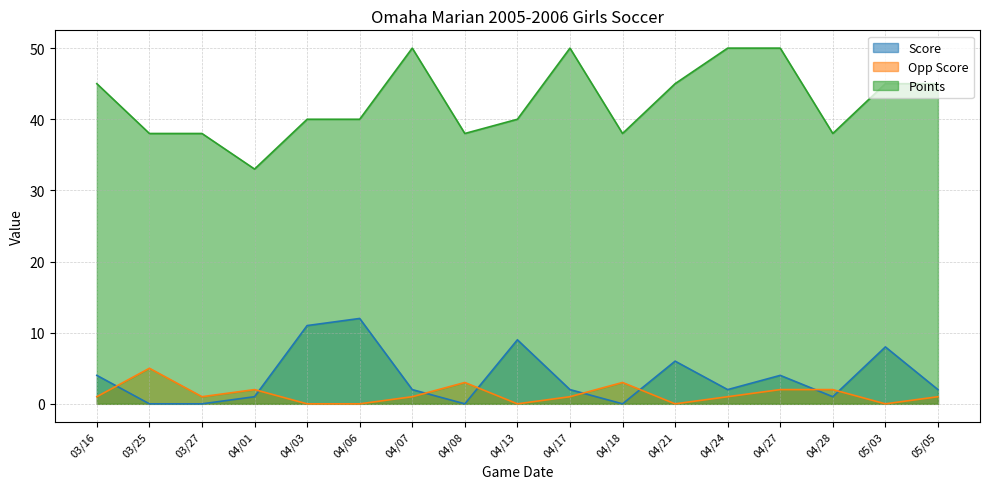

At which label does Score first exceed 2?

03/16